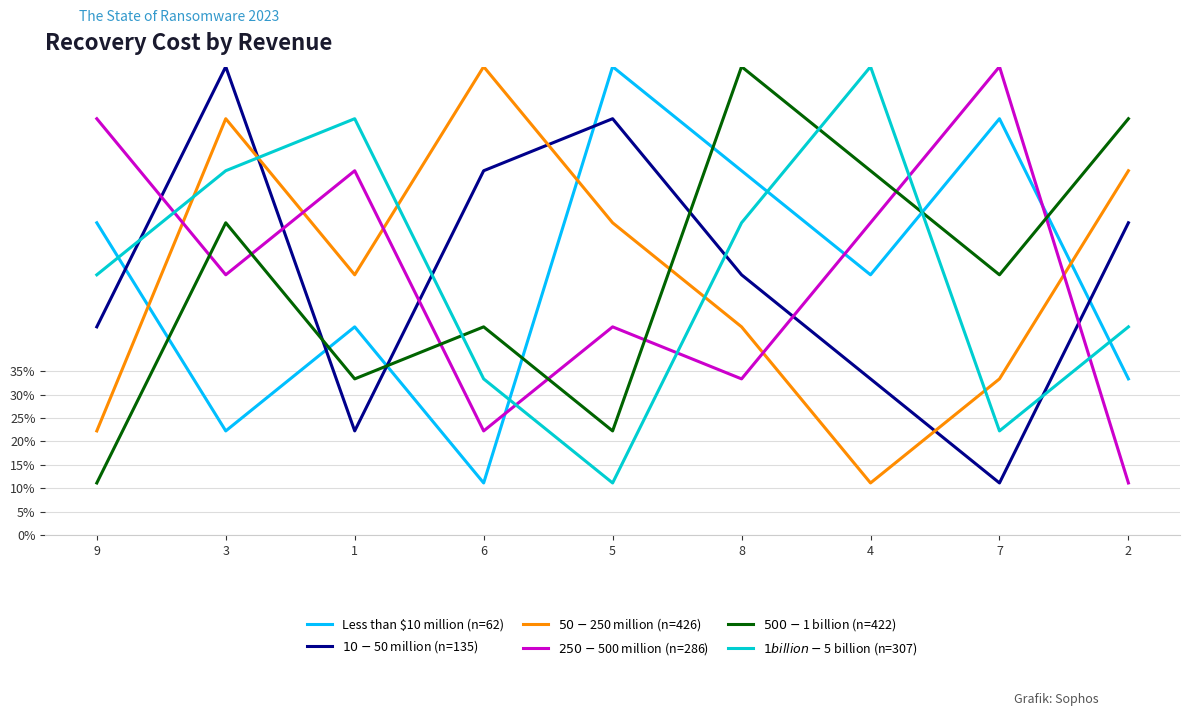

Does the chart have visible grid lines?

Yes